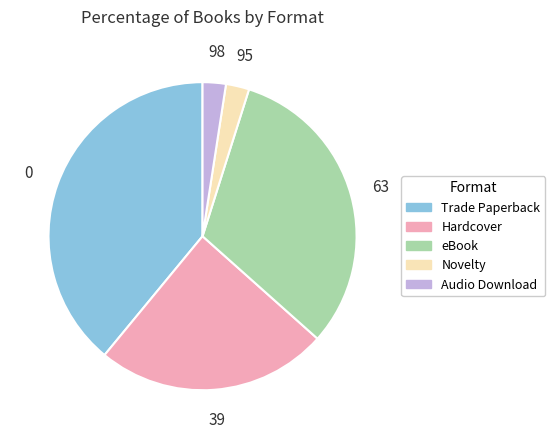

Is eBook the majority of the pie?

No